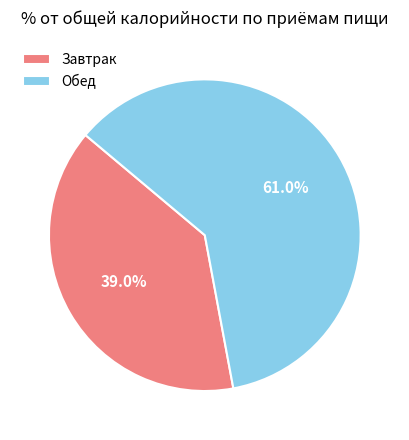

How many slices are in this pie chart?

2